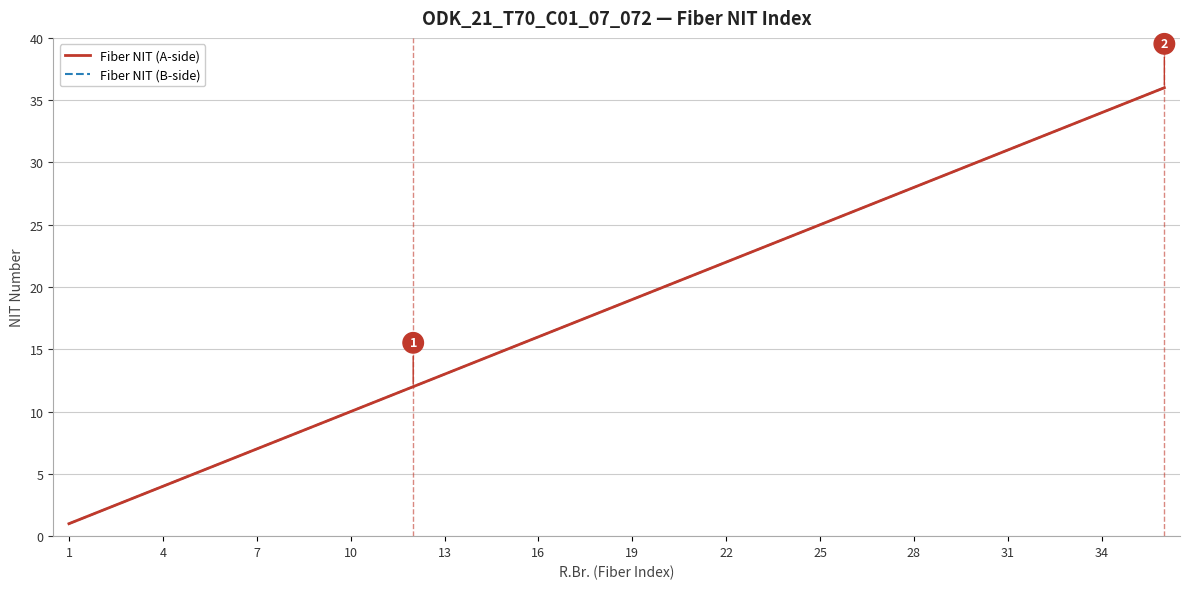

What is the difference between the maximum and second lowest values in the Fiber NIT (A-side) series?

34